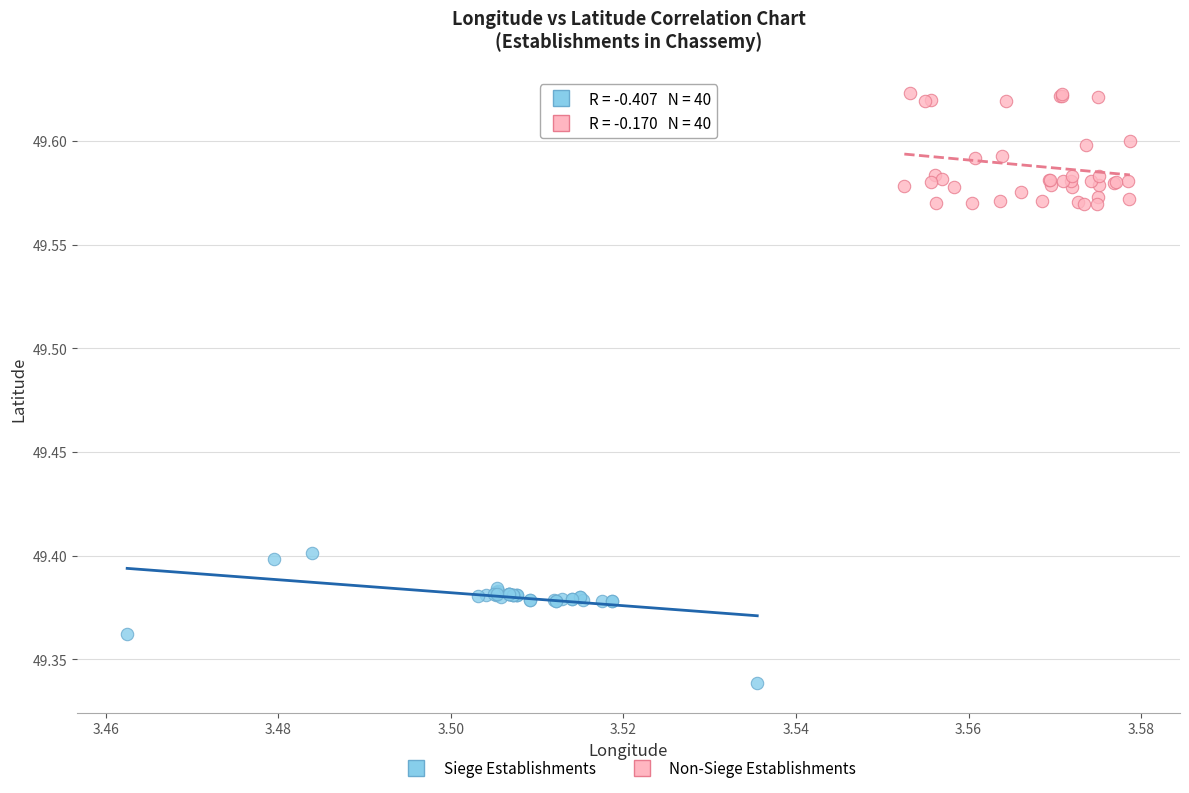

Which series has the widest spread of Y values?

Siege Establishments